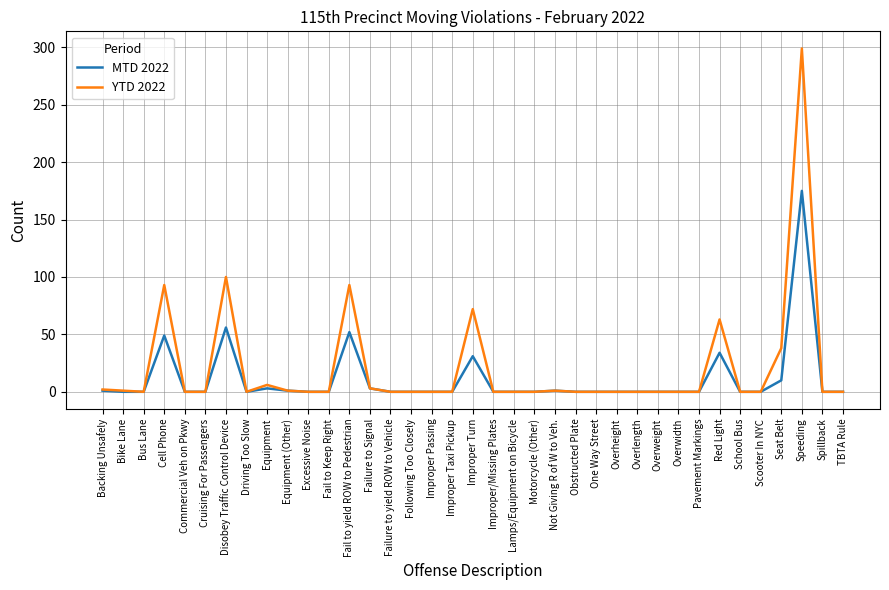

Rank the series by their maximum value, from lowest to highest.

MTD 2022, YTD 2022